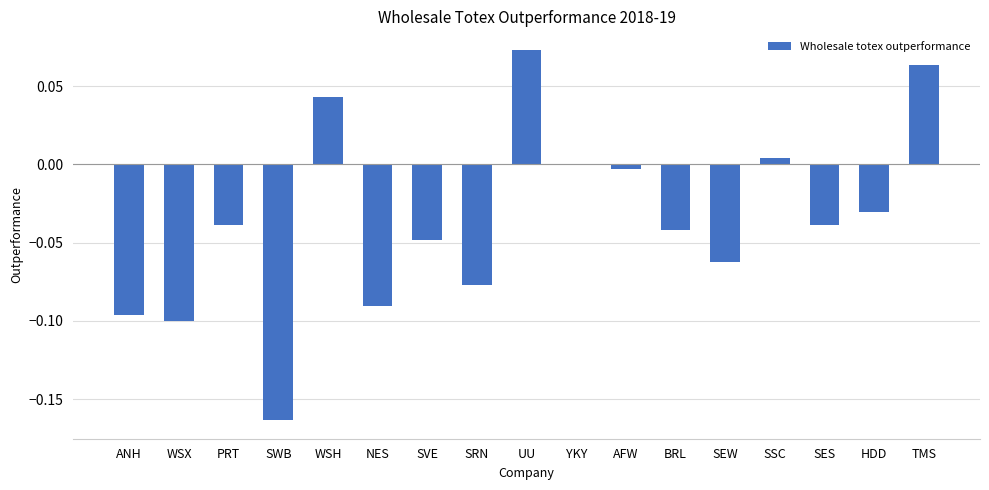

What is the sum of all values?

-0.6